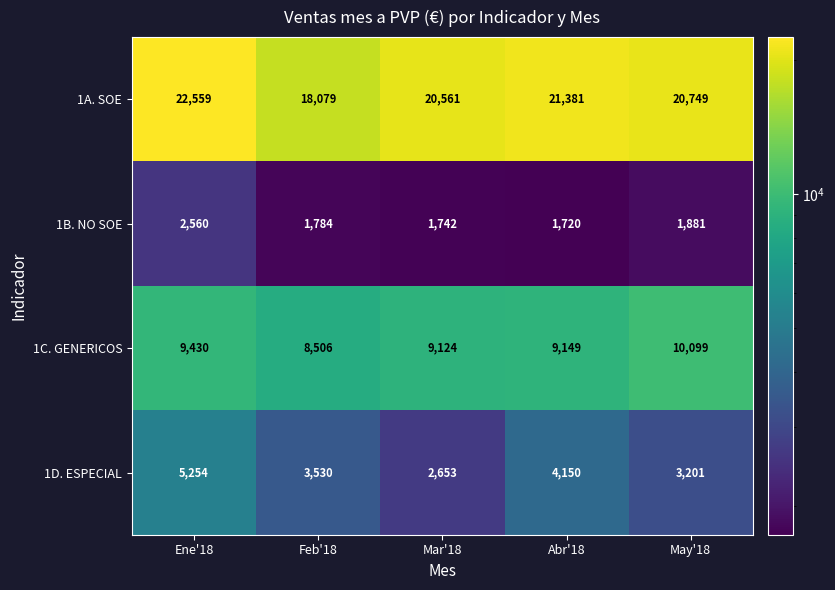

Reading left to right, transcribe all the data shown in this chart.

1A. SOE: Ene'18=22559	Feb'18=18079	Mar'18=20561	Abr'18=21381	May'18=20749
1B. NO SOE: Ene'18=2560	Feb'18=1784	Mar'18=1742	Abr'18=1720	May'18=1881
1C. GENERICOS: Ene'18=9430	Feb'18=8506	Mar'18=9124	Abr'18=9149	May'18=10099
1D. ESPECIAL: Ene'18=5254	Feb'18=3530	Mar'18=2653	Abr'18=4150	May'18=3201